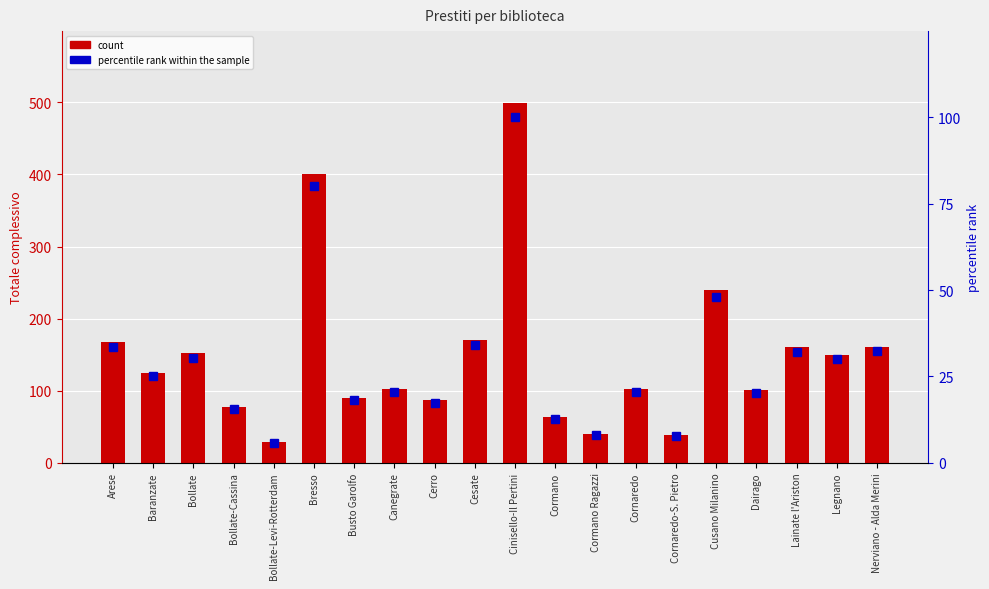

Which series has the widest spread of values?

Totale complessivo